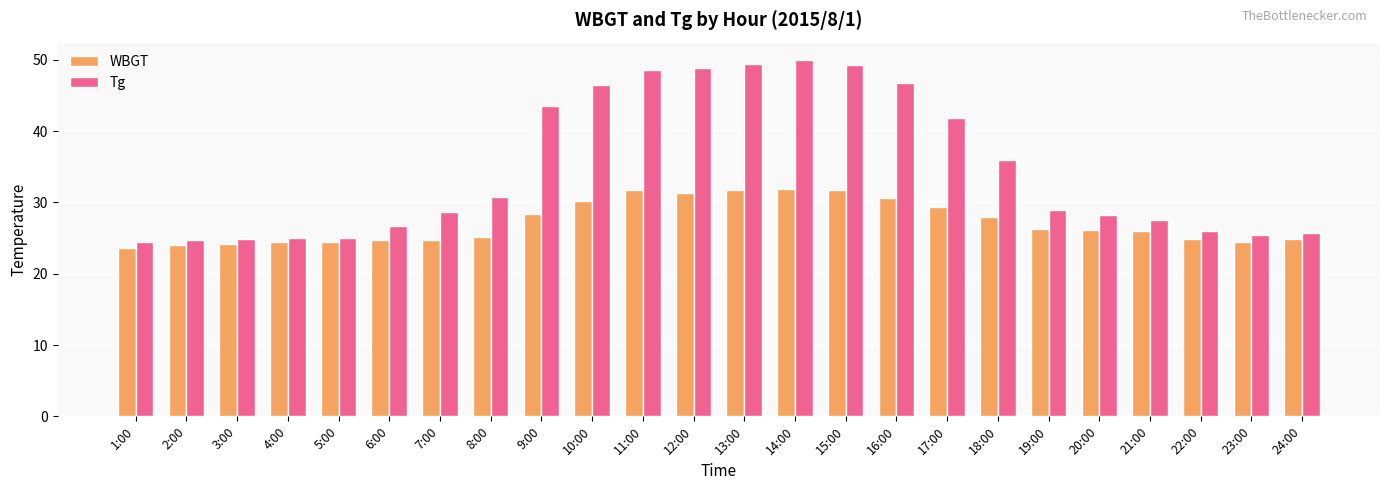

Are the bars grouped side by side (vs. stacked)?

Yes